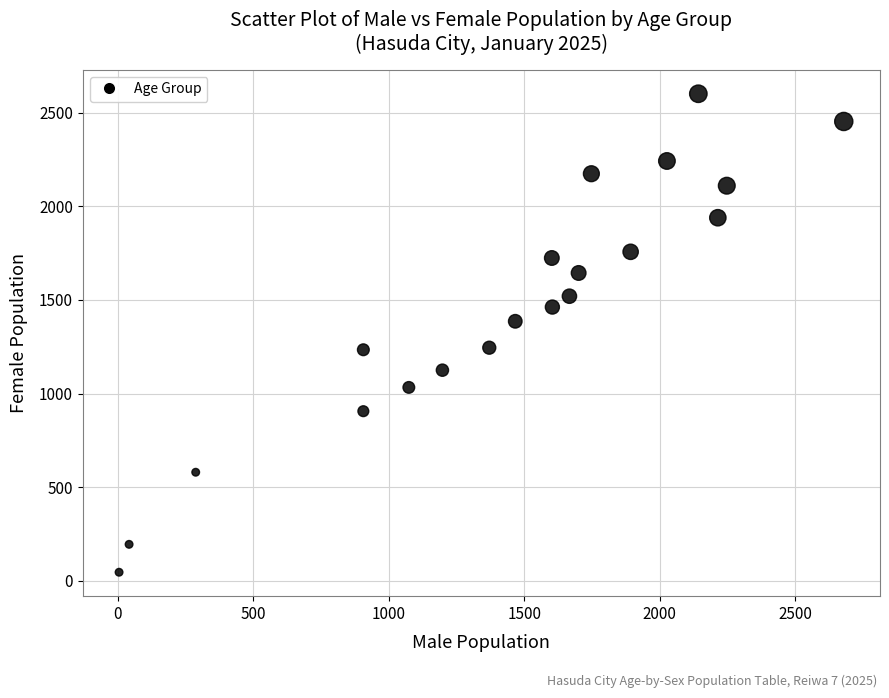

What is the range of Y values (max minus min)?

2555